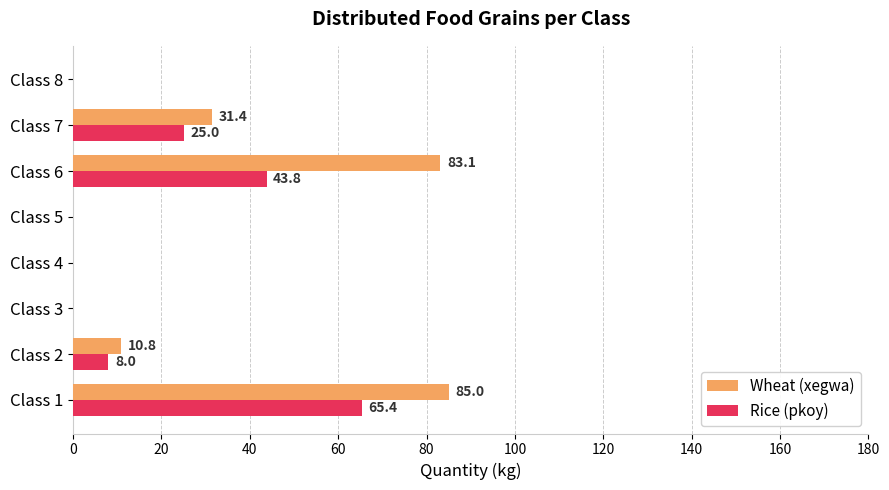

How many positive values does the Rice (pkoy) series have?

4